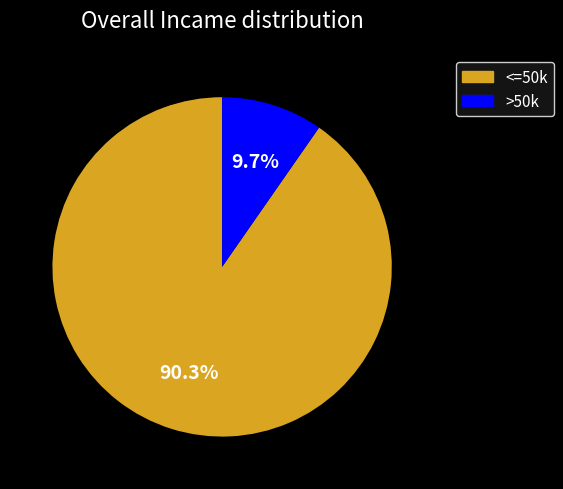

Is there a majority slice in this chart?

Yes